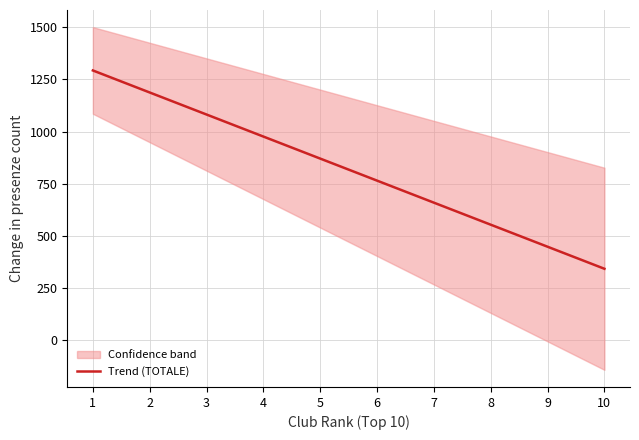

Reading left to right, transcribe all the data shown in this chart.

1293.2	1187.5	1081.7	975.9	870.2	764.4	658.7	552.9	447.1	341.4